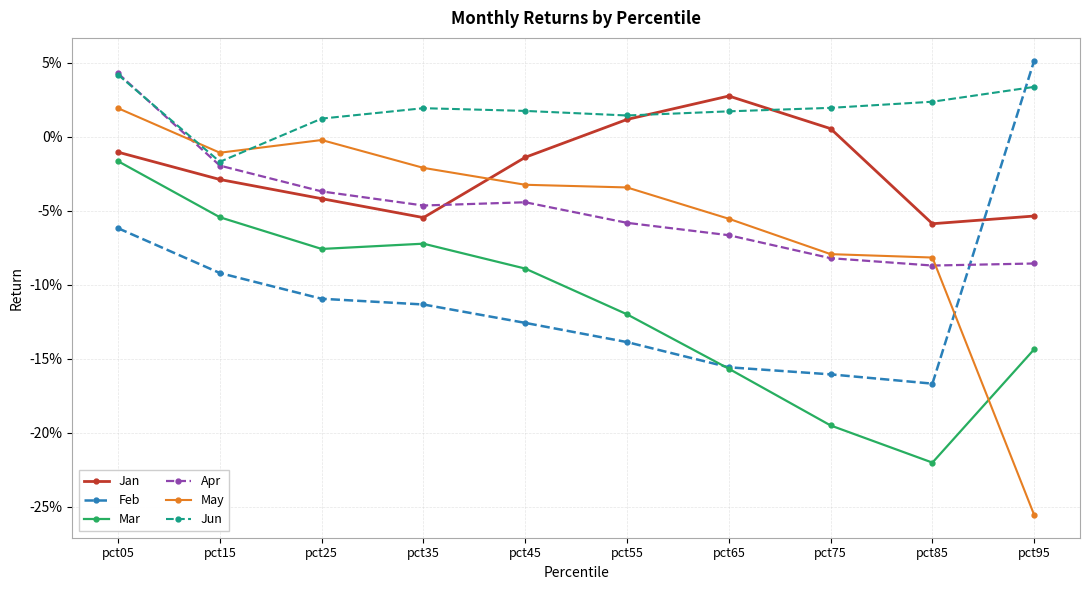

What are all the series names shown in the legend?

Jan, Feb, Mar, Apr, May, Jun